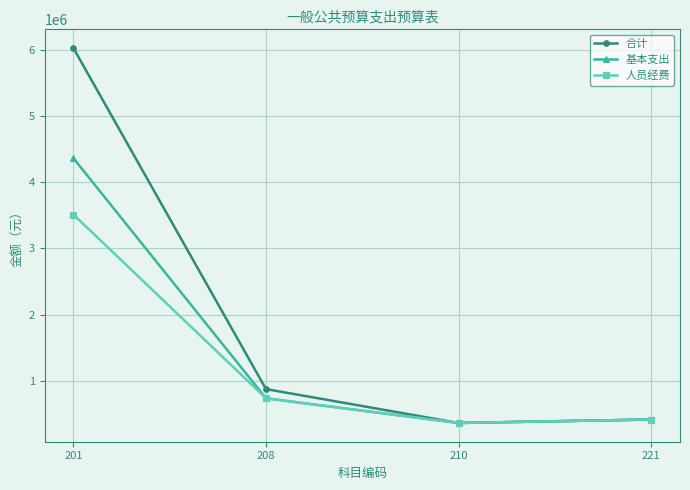

Which category has the highest value in the 基本支出 series?

201